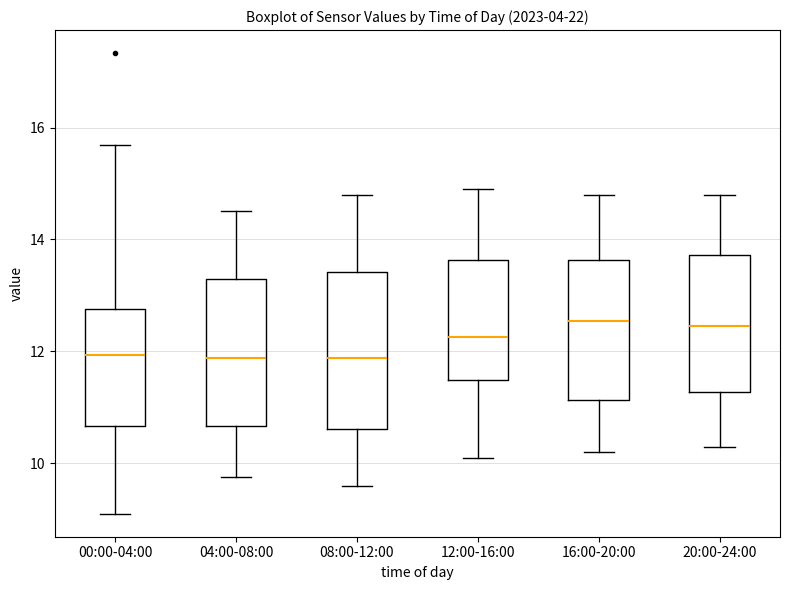

Where does the upper whisker of the box for 00:00-04:00 end on the y-axis? The values are not printed on the chart, so give them approximately, as read against the axis.

15.6